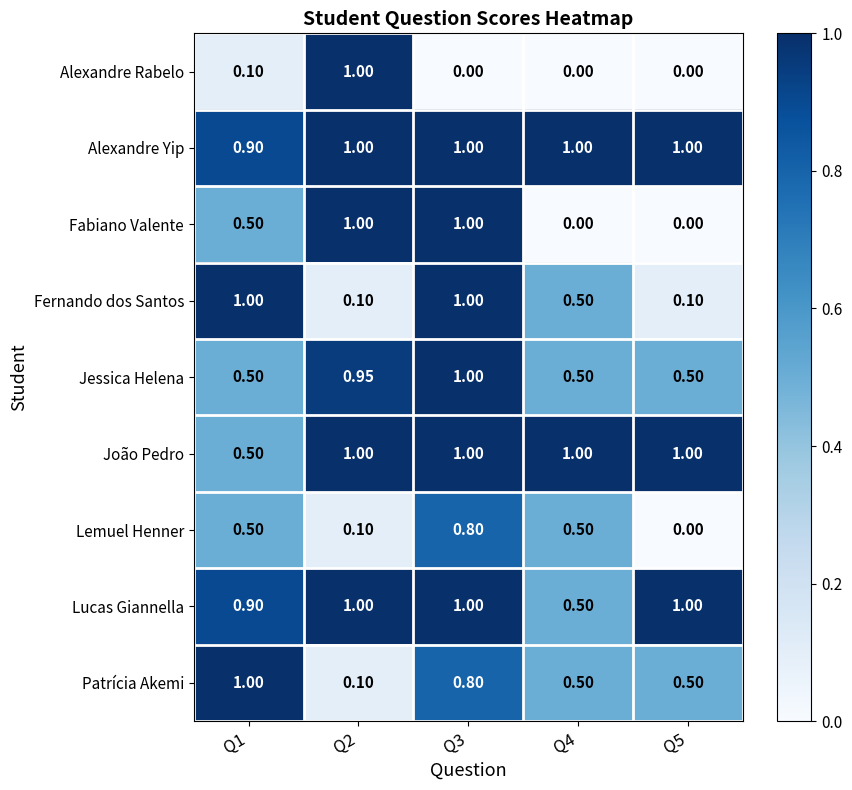

Between Q1 and Q5, which series saw the biggest shift?

Fernando dos Santos